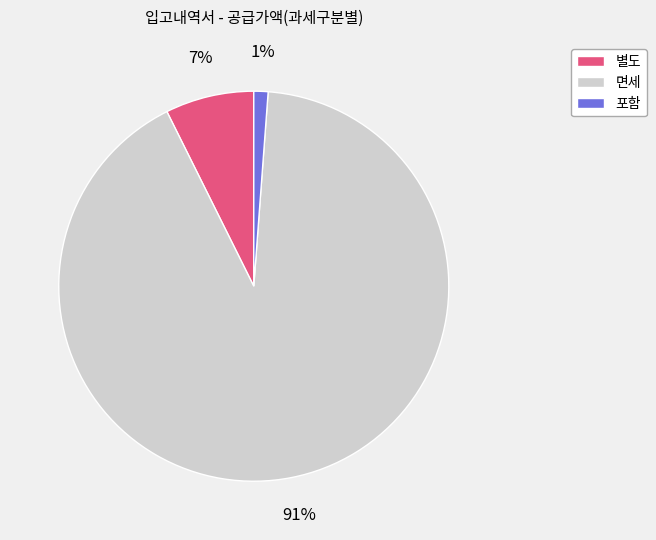

Is there a majority slice in this chart?

Yes